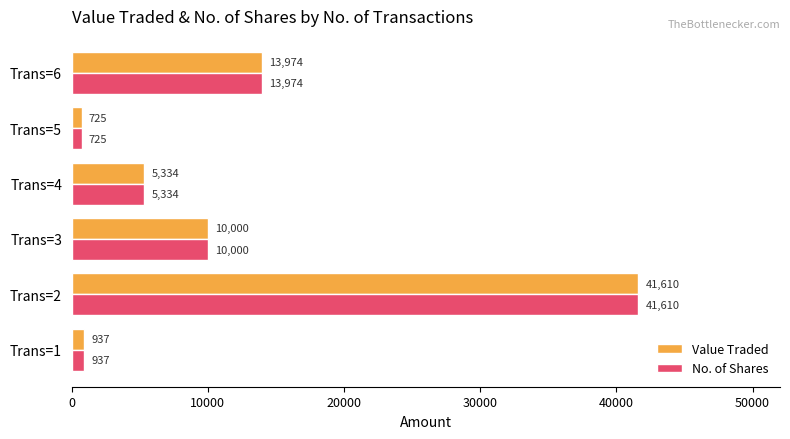

What is the total value across all series at Trans=3?

20000